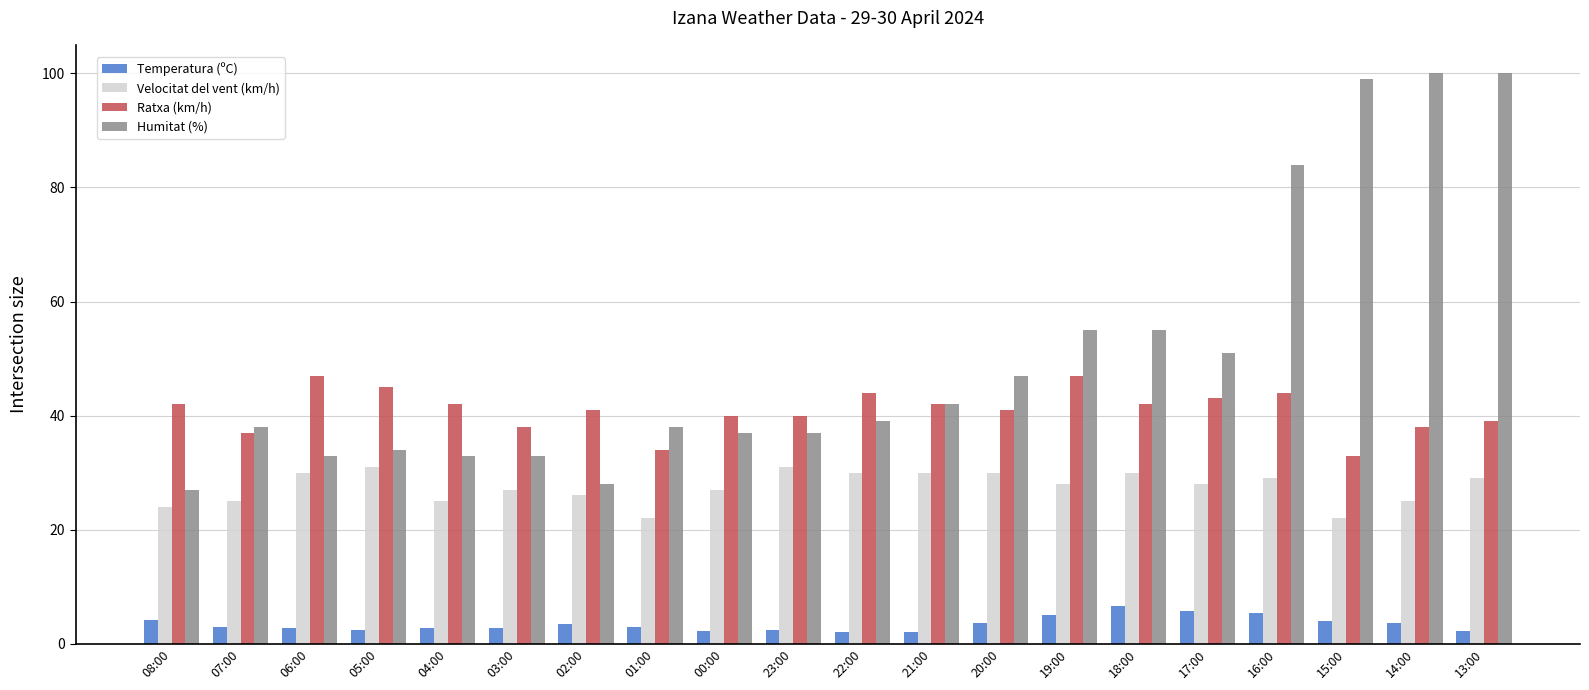

What position from the right is 13:00?

1